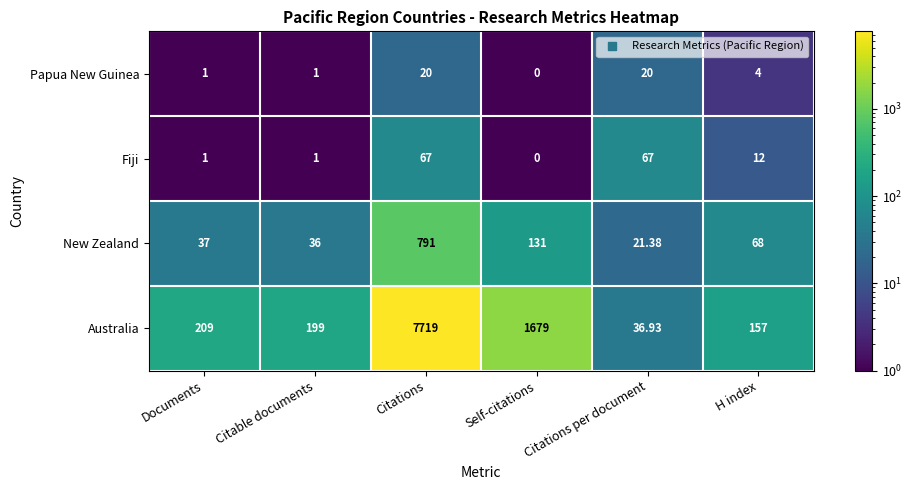

What is the spread (max minus min) of values at Citable documents?

198.0